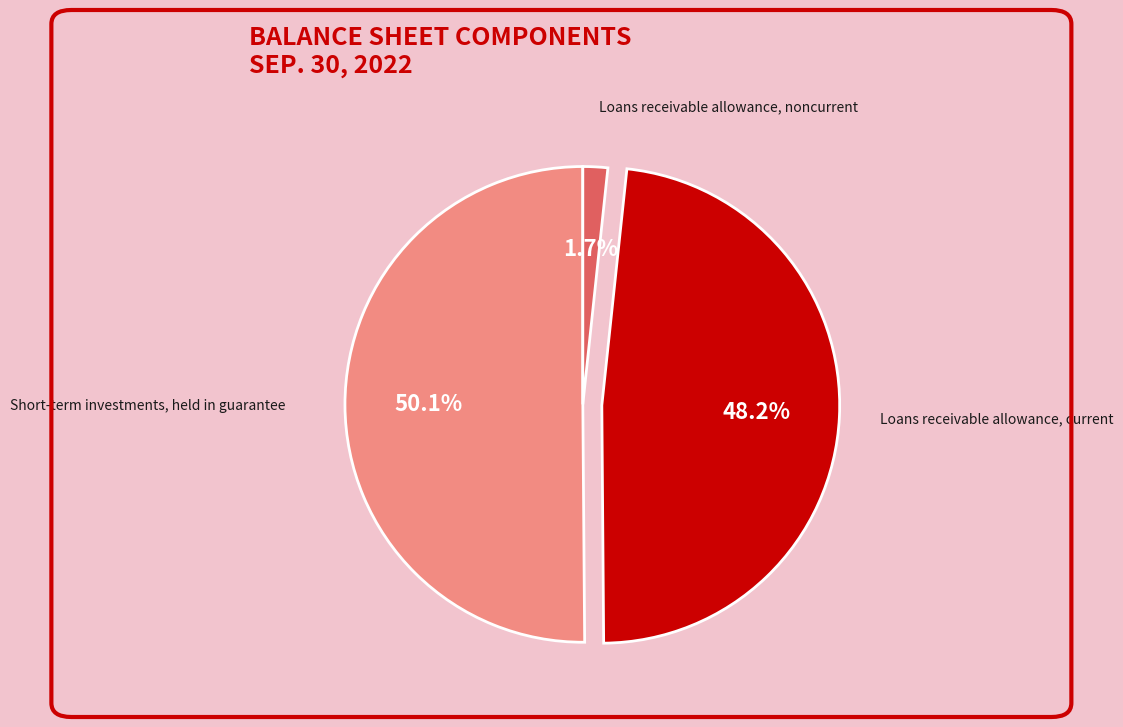

Count the number of slices in the pie.

3